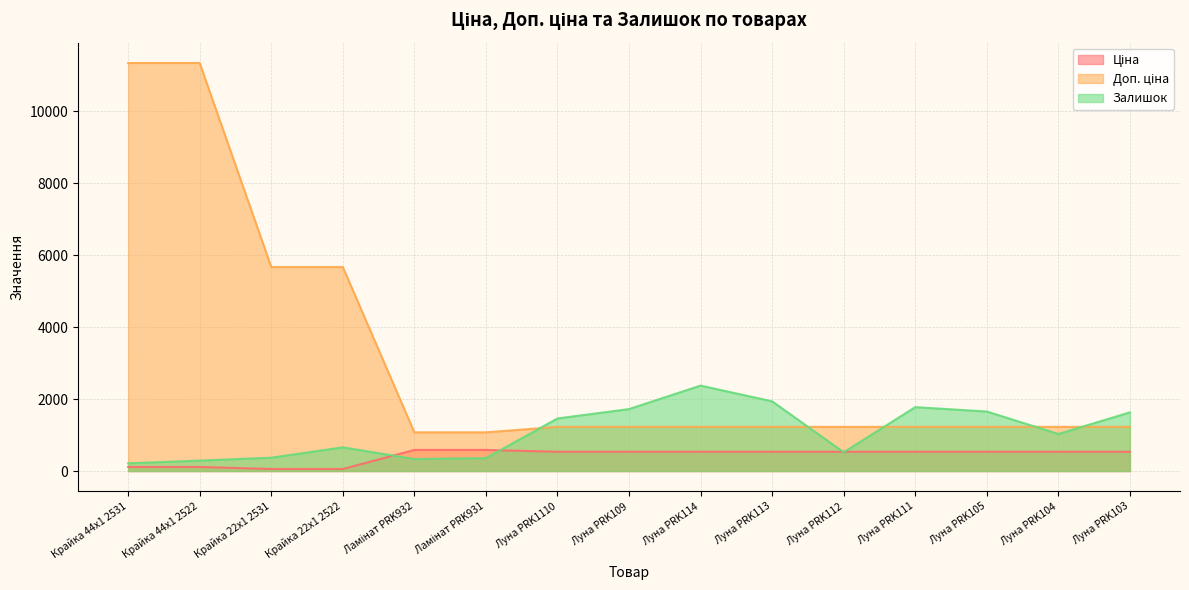

What is the sum of all Ціна values?

6330.7